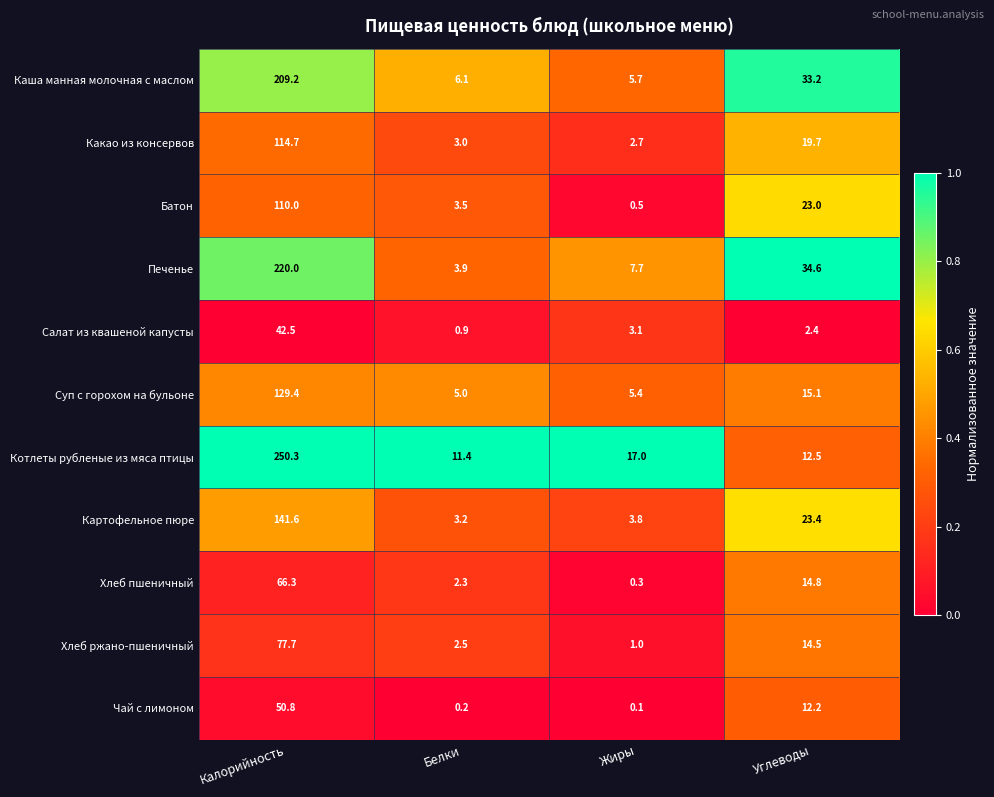

At which category is the sum across all series the highest?

Калорийность